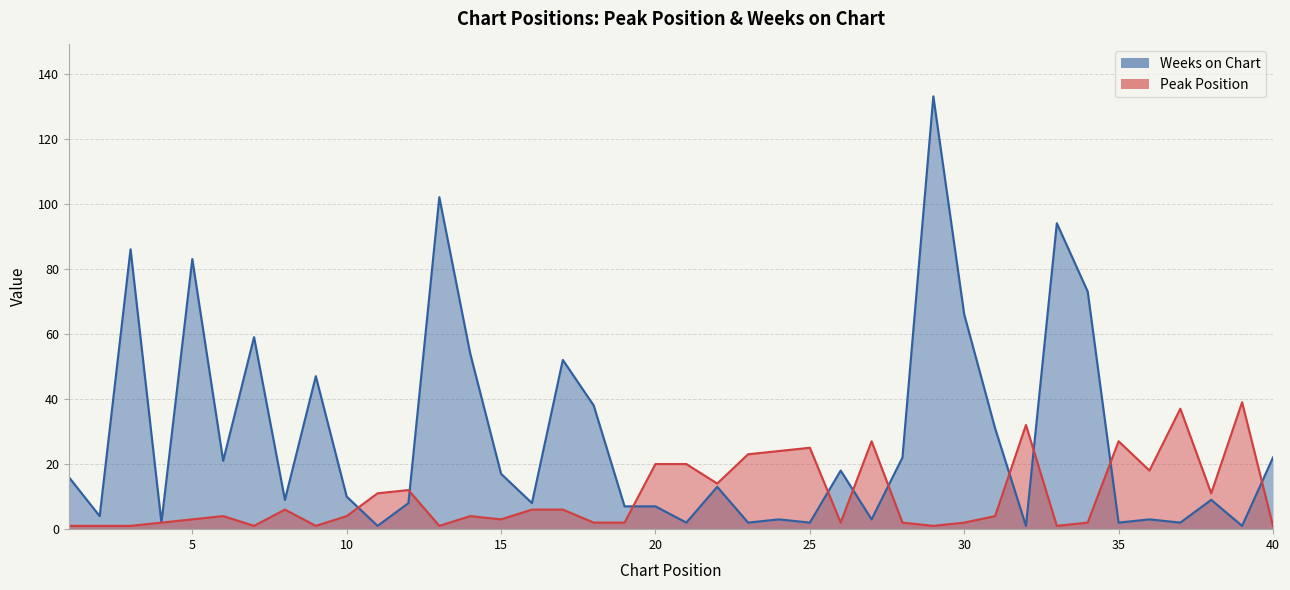

True or false: Peak Position has a value of 1 at 3.

False